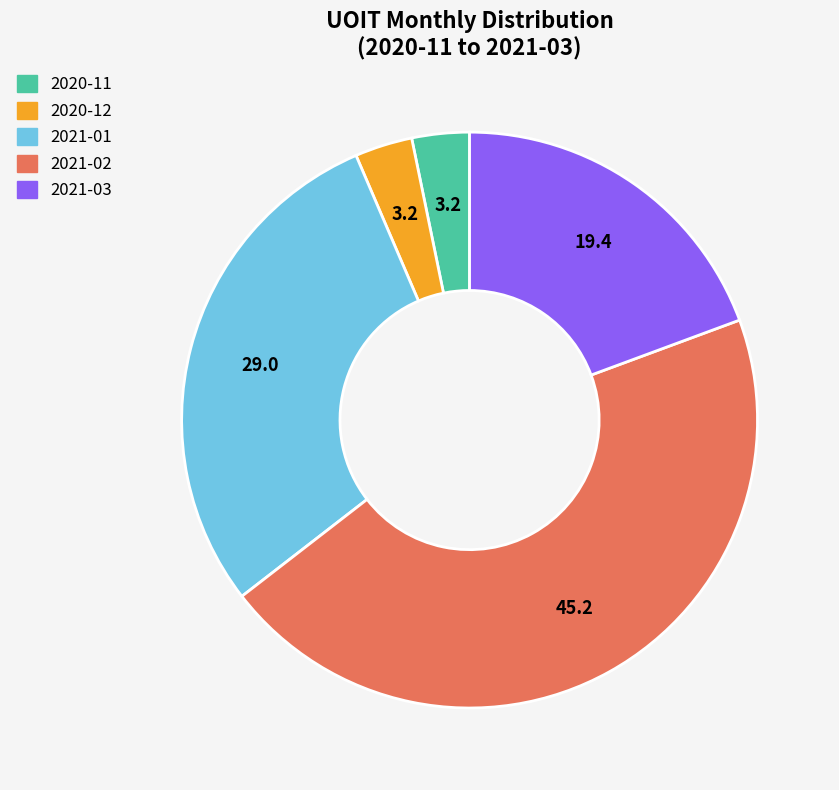

Is 2021-01 the majority of the pie?

No